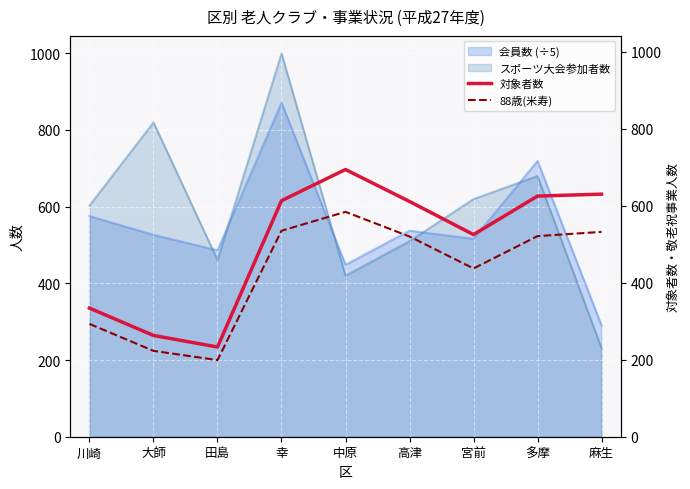

Which category has the highest value in the 会員数 (÷5) series?

幸